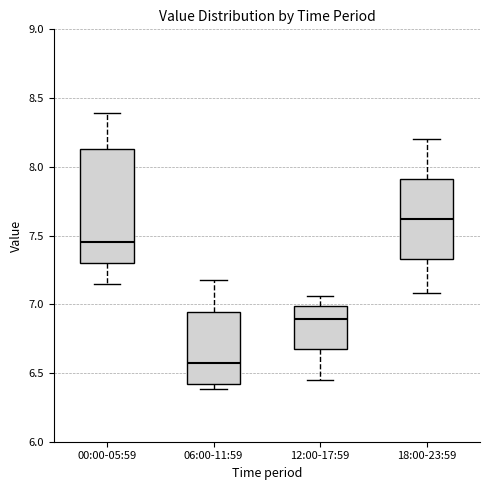

Reading left to right, transcribe this box plot: for each box, give where its median line is, the range the box spans, and where its two whiskers end, as read against the y-axis. The values are not printed on the chart, so give them approximately, as read against the axis.

00:00-05:59: median 7.45, box 7.30 to 8.15, whiskers 7.15 to 8.40
06:00-11:59: median 6.55, box 6.40 to 6.95, whiskers 6.40 (just below the box's lower edge) to 7.20
12:00-17:59: median 6.90, box 6.70 to 7.00, whiskers 6.45 to 7.05
18:00-23:59: median 7.60, box 7.35 to 7.90, whiskers 7.10 to 8.20